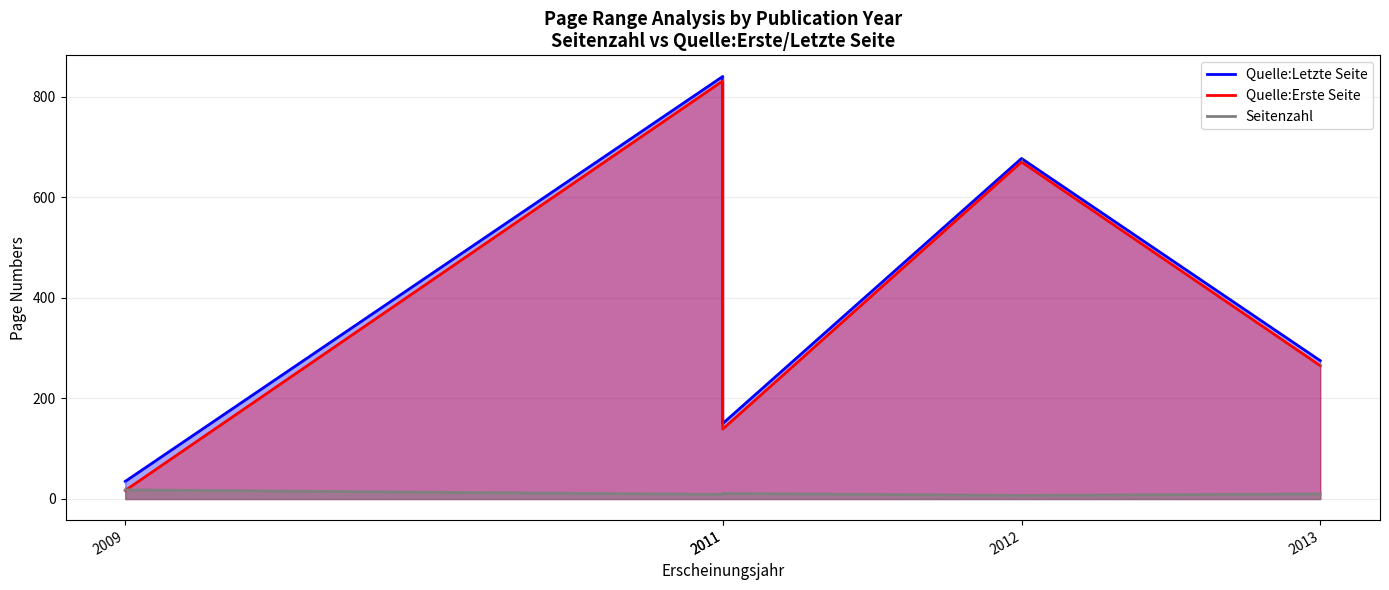

True or false: Quelle:Letzte Seite and Quelle:Erste Seite cross at least once.

False